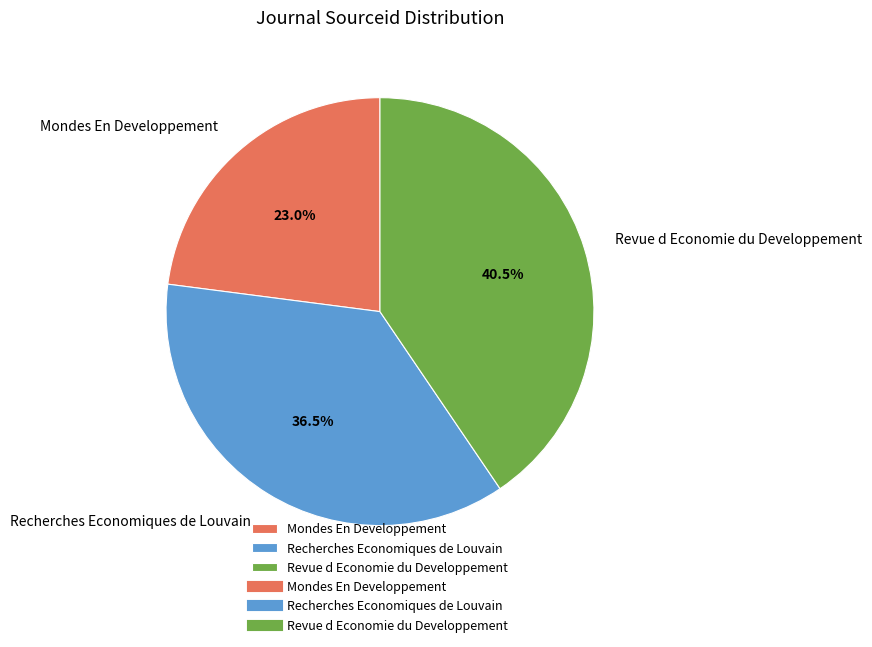

What is the largest slice in the pie chart?

Revue d Economie du Developpement